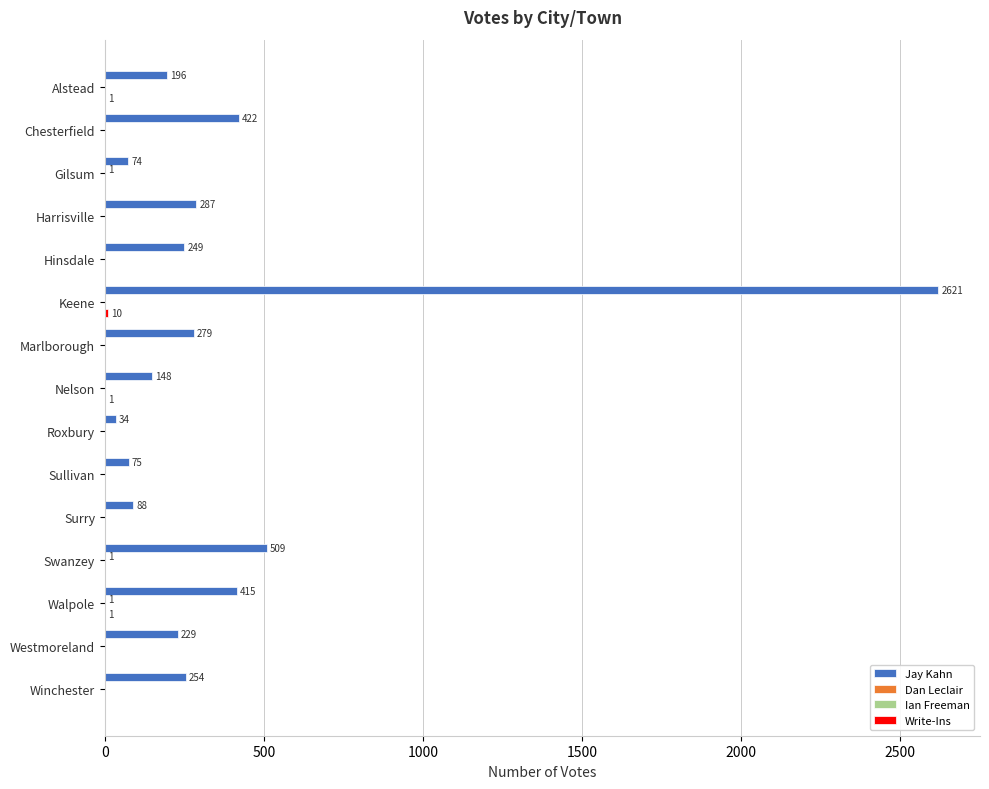

Which series changed the most between Chesterfield and Keene?

Jay Kahn